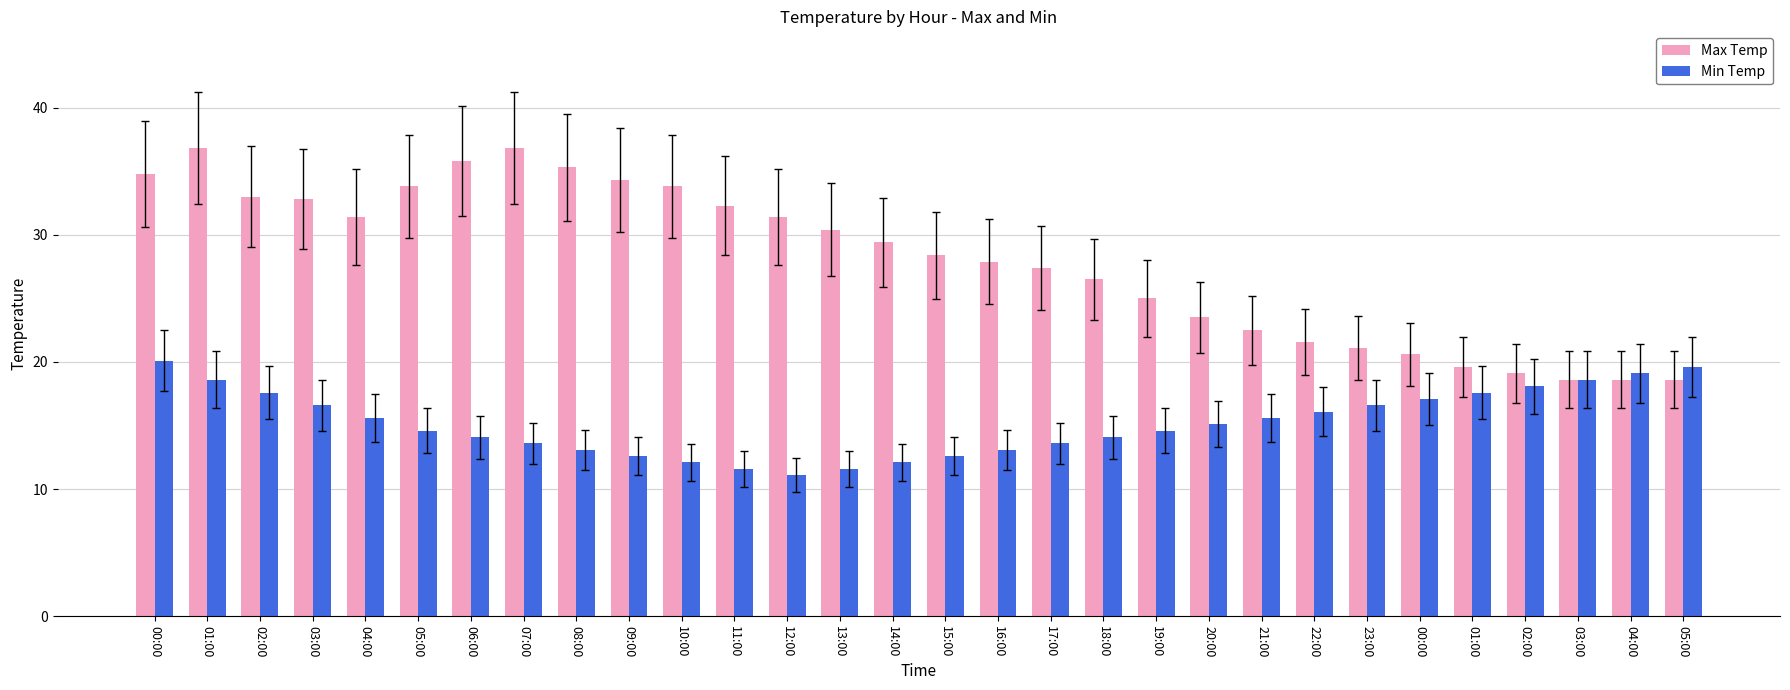

At which label is Min Temp closest to 15?

20:00